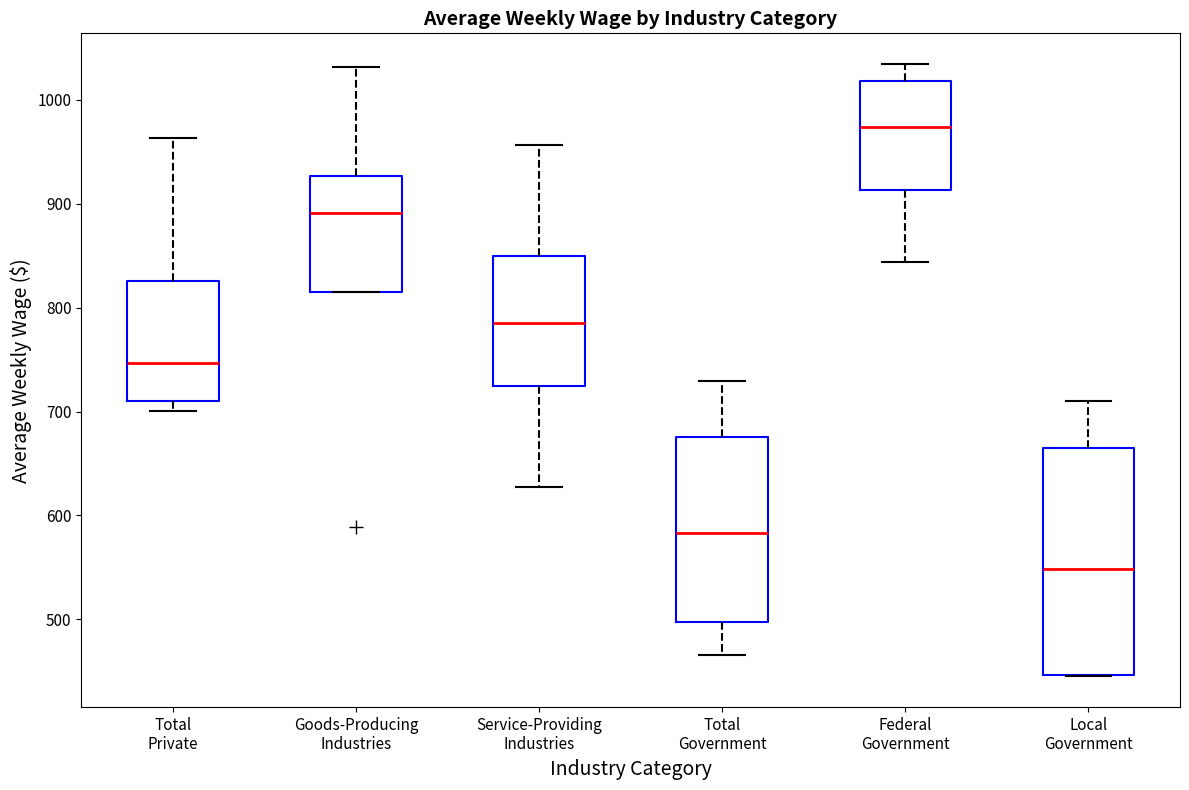

Which box is the tallest, from its lower edge to its upper edge?

Local Government